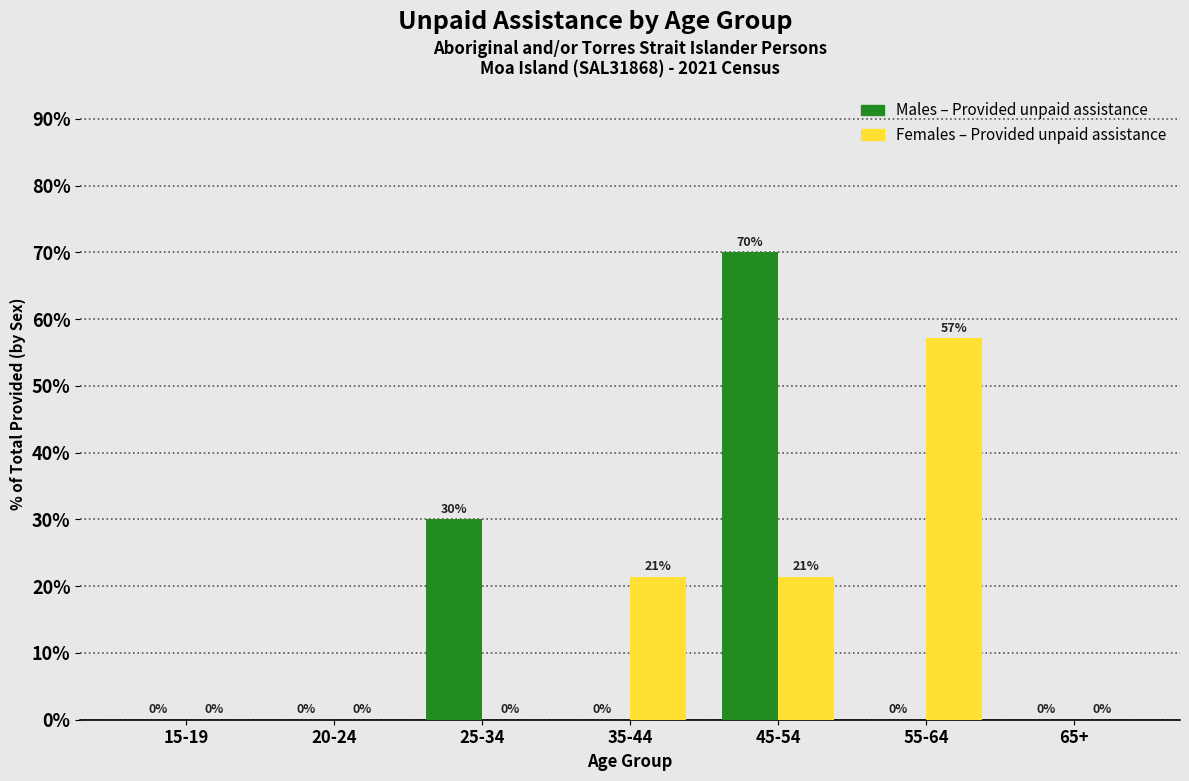

Which series changed the most between 35-44 and 65+?

Females – Provided unpaid assistance